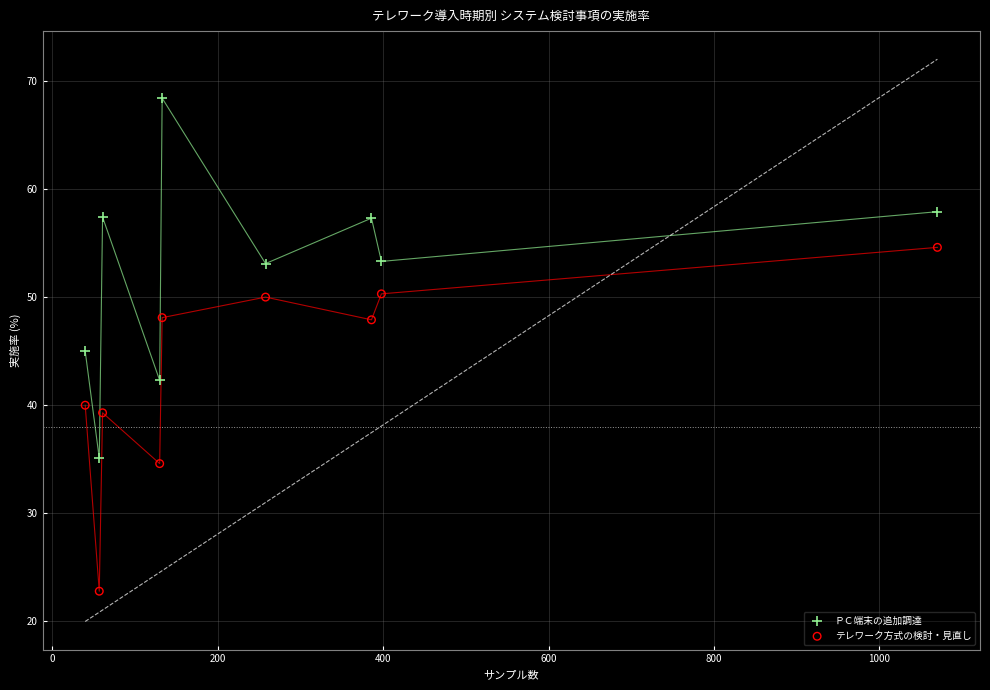

Which series reaches the maximum Y coordinate?

ＰＣ端末の追加調達